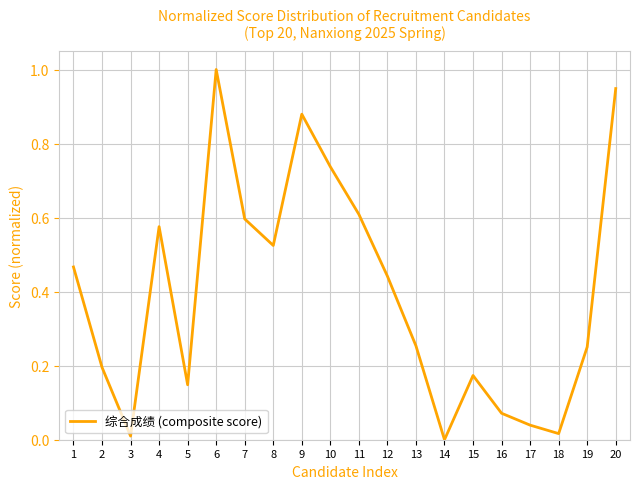

What is the difference between the maximum and minimum values?

1.0